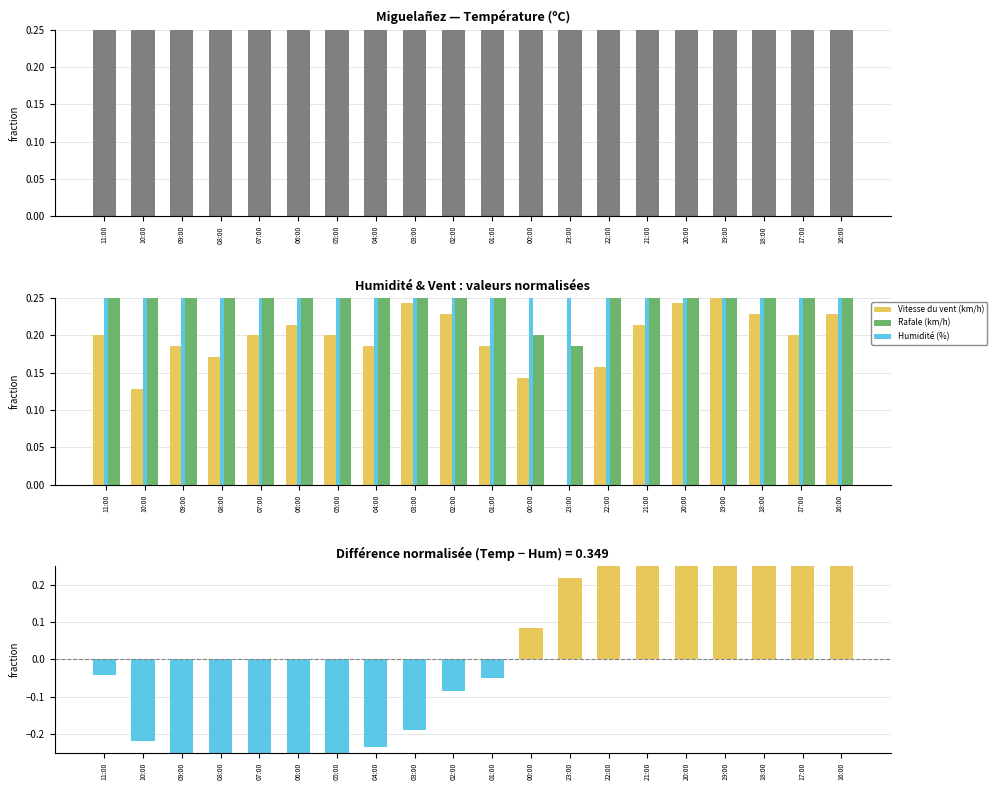

What is the sum of all Rafale (km/h) values?

6.5